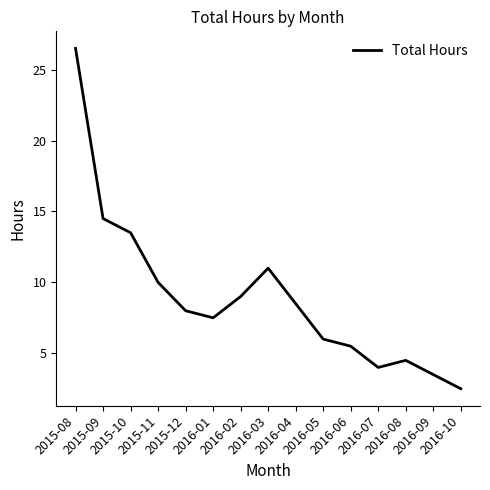

Reading left to right, list all the values displayed in this chart.

2015-08=26.5	2015-09=14.5	2015-10=13.5	2015-11=10.0	2015-12=8.0	2016-01=7.5	2016-02=9.0	2016-03=11.0	2016-04=8.5	2016-05=6.0	2016-06=5.5	2016-07=4.0	2016-08=4.5	2016-09=3.5	2016-10=2.5